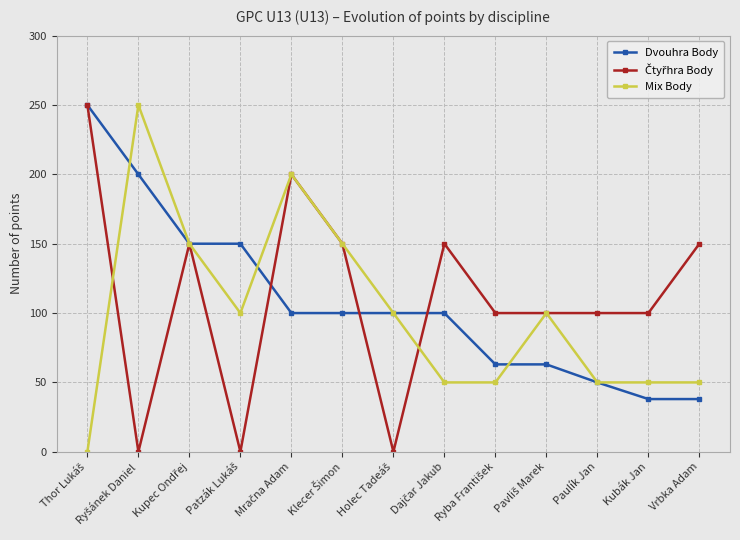

What is the greatest value displayed?

250